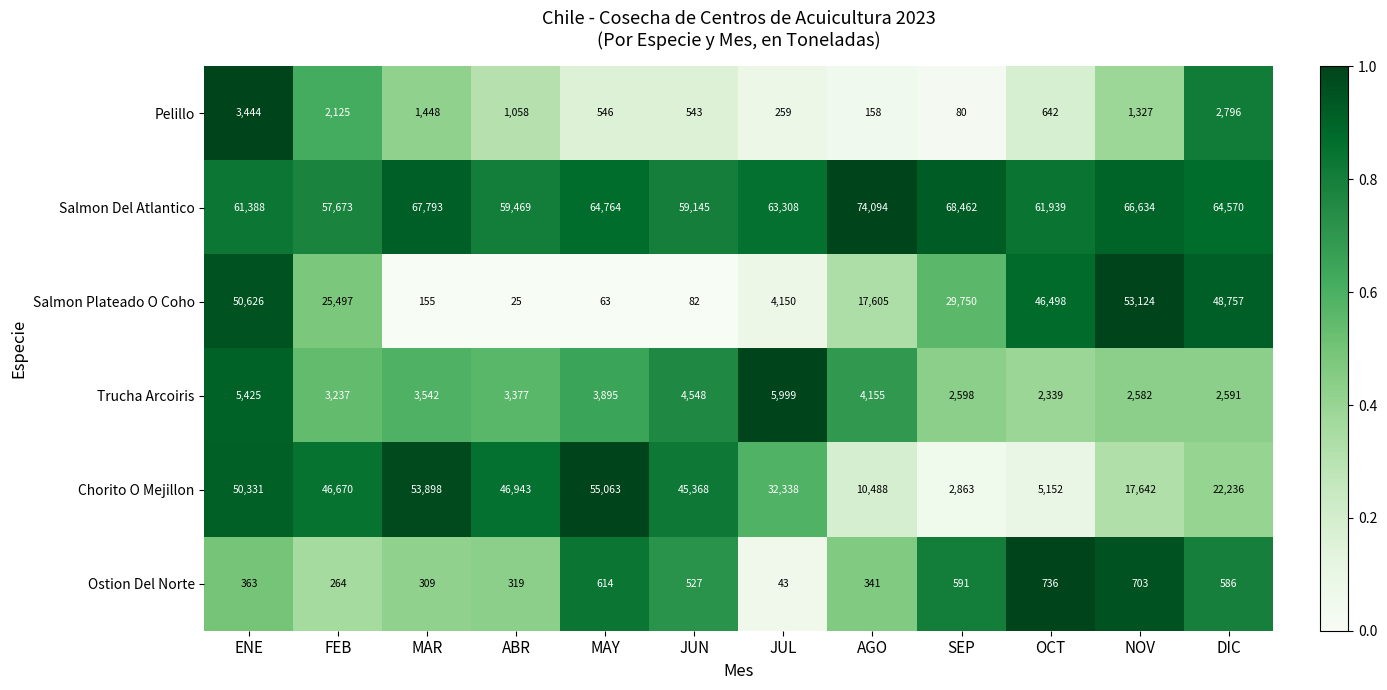

At which label is Pelillo closest to 1762?

MAR